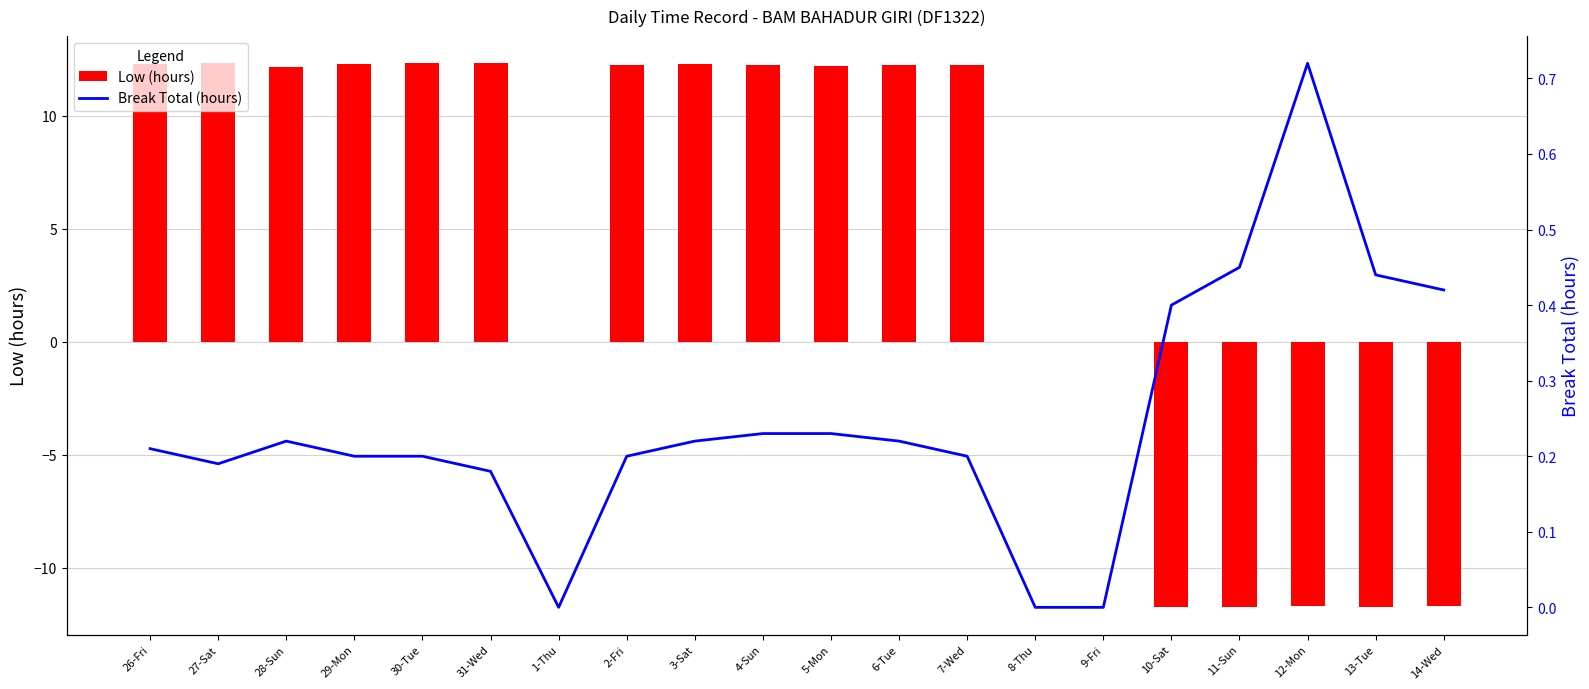

Between 30-Tue and 14-Wed, which series saw the biggest shift?

Low (hours)